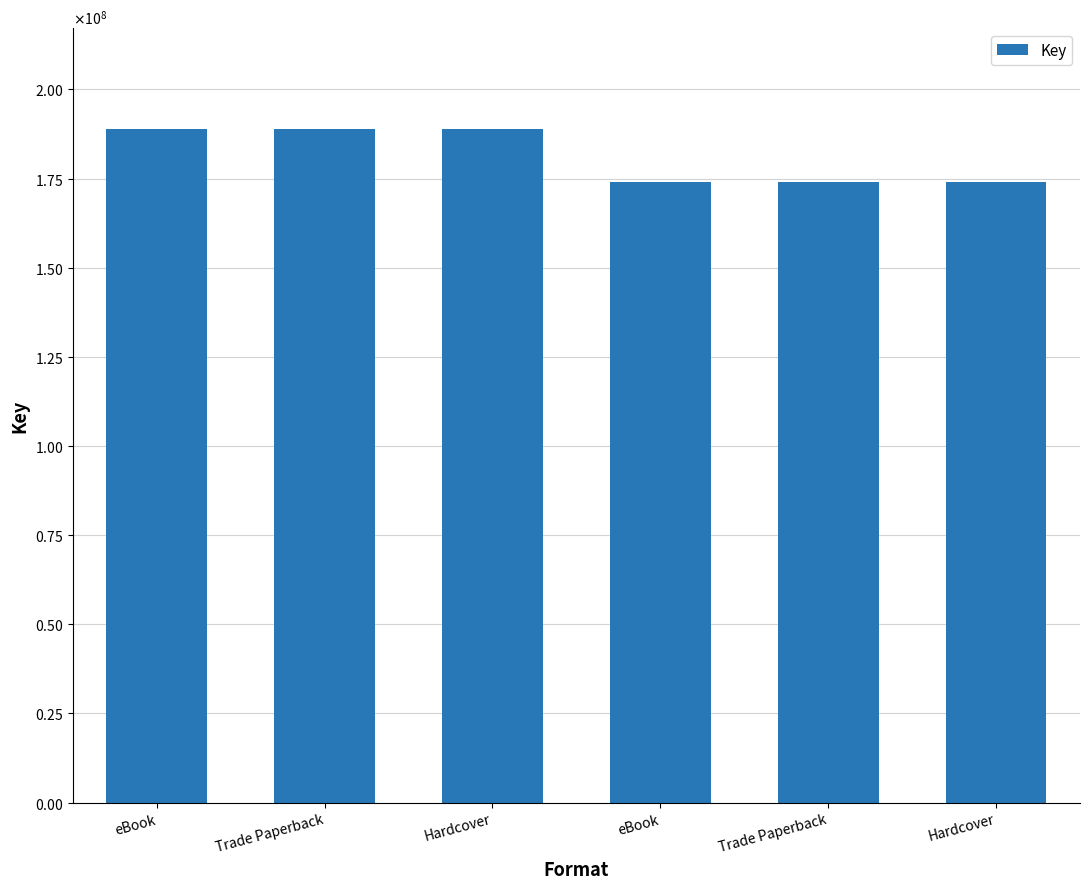

What is the minimum value shown in the chart?

173903352